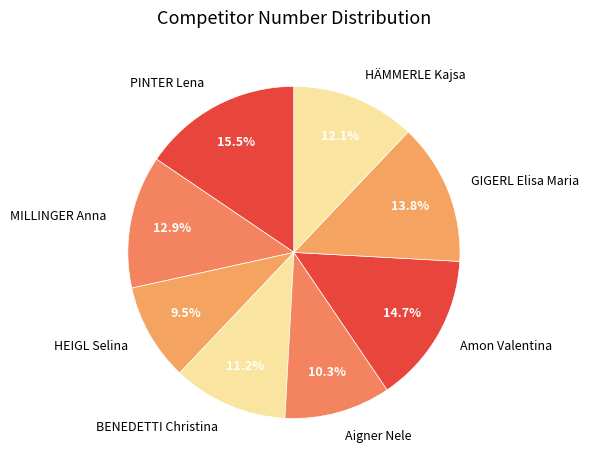

Rank the categories by value from highest to lowest.

PINTER Lena, Amon Valentina, GIGERL Elisa Maria, MILLINGER Anna, HÄMMERLE Kajsa, BENEDETTI Christina, Aigner Nele, HEIGL Selina